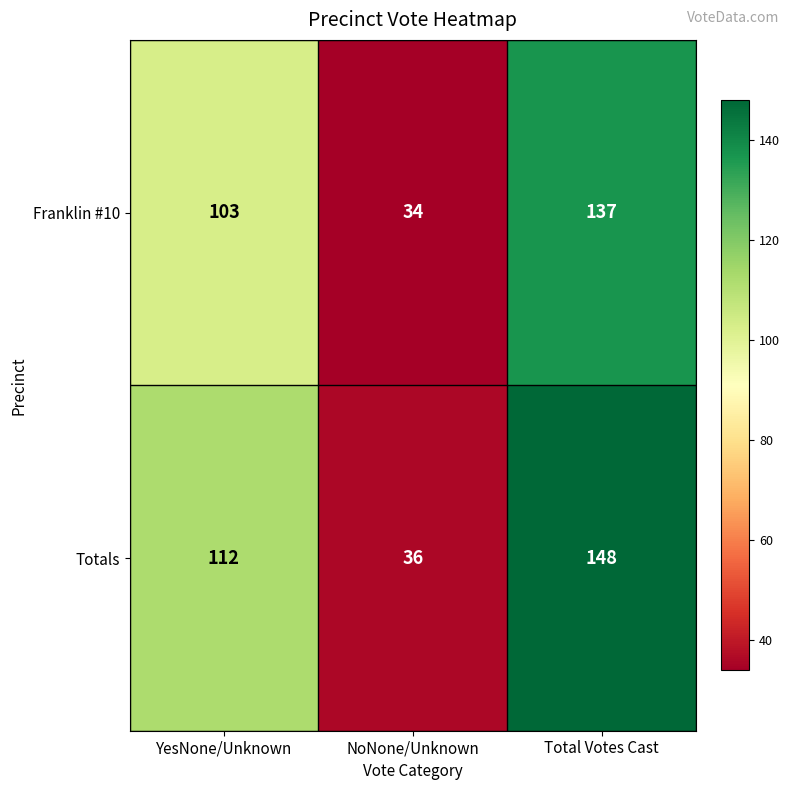

Reading left to right, list all the values displayed in this chart.

Franklin #10: 103	34	137
Totals: 112	36	148